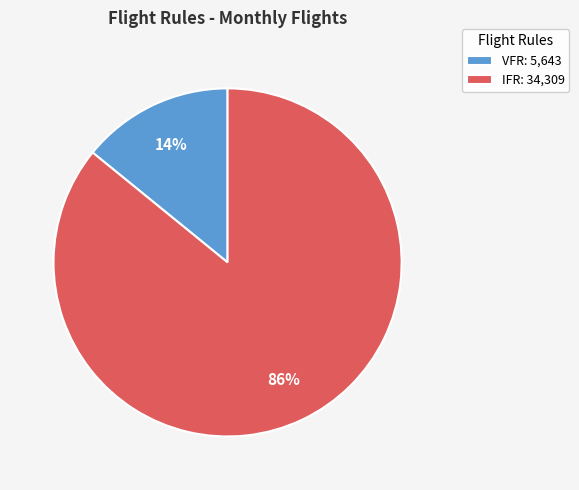

To the nearest percent, what is the average slice percentage?

50%